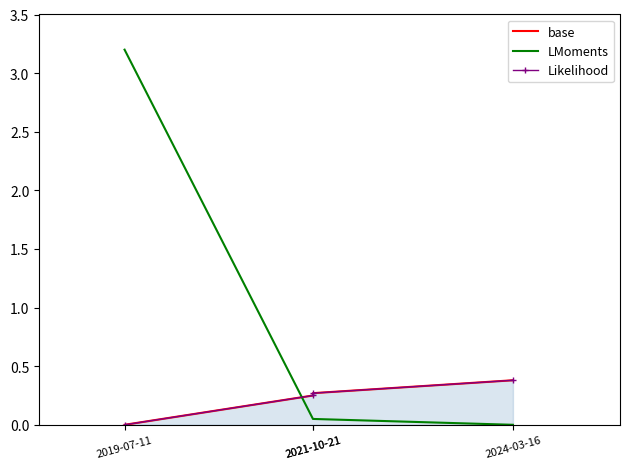

Is it true that base equals 0.0 at 2019-07-11?

True